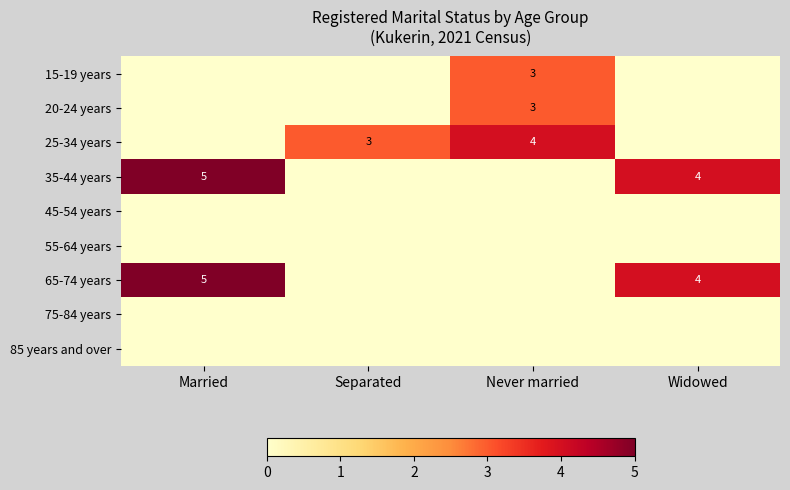

Is it true that 65-74 years equals 4 at Widowed?

True